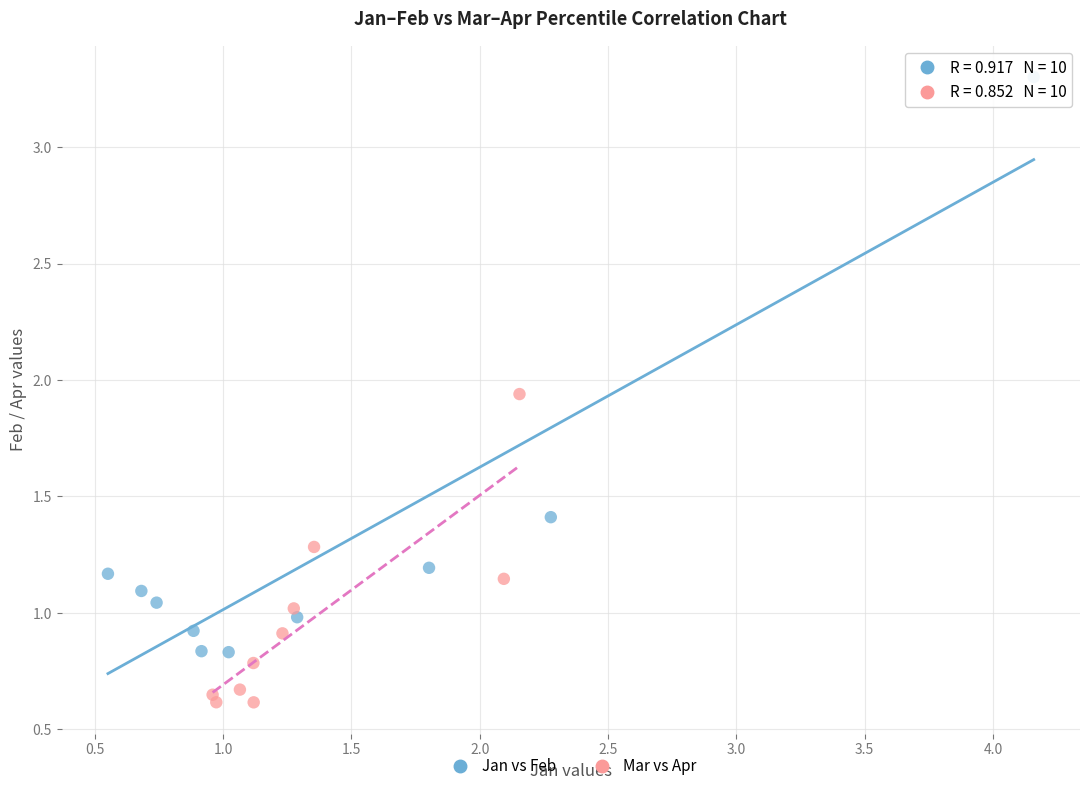

Which series reaches the minimum Y coordinate?

Mar vs Apr